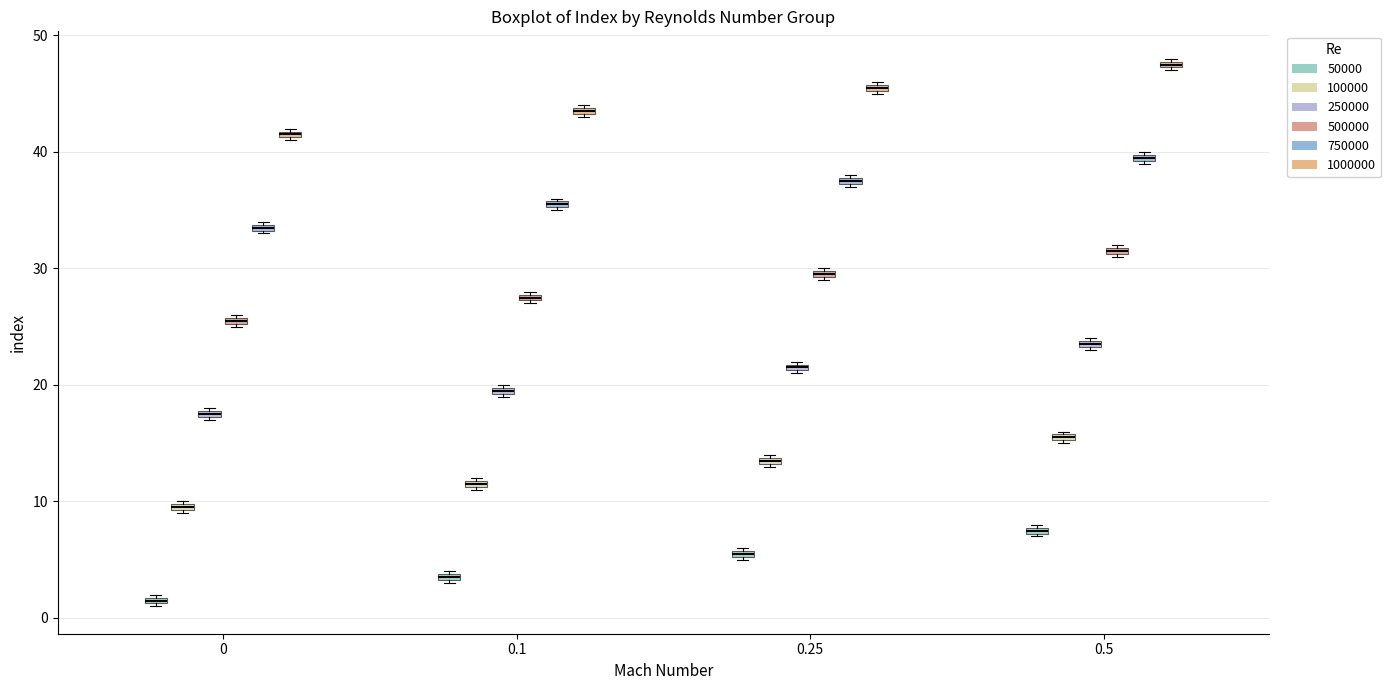

Which box's median line is the lowest?

0 (50000)